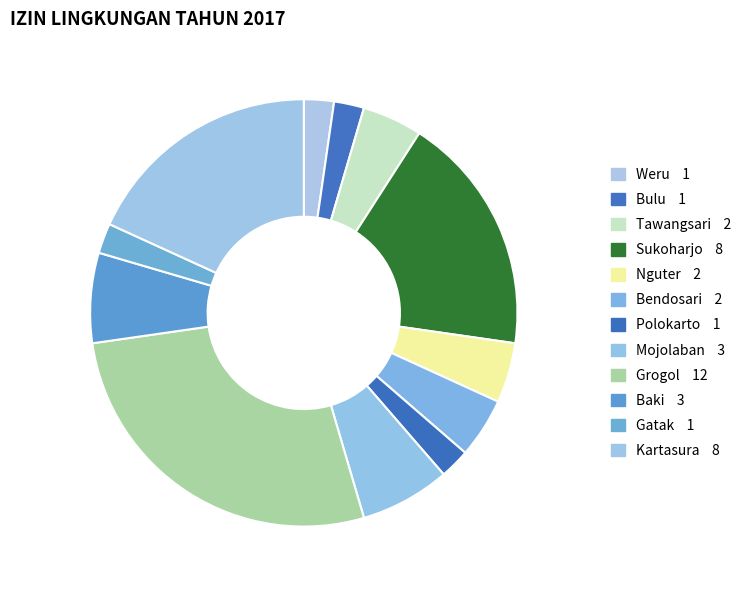

How many segments does this pie chart have?

12